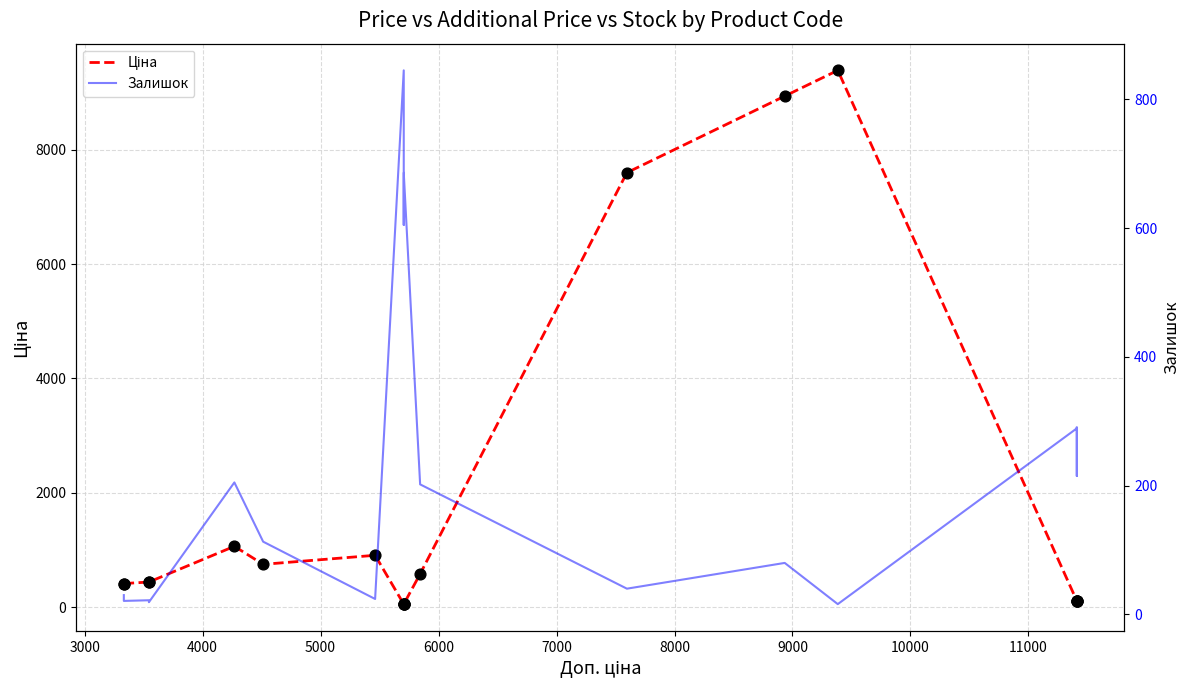

Which series has the largest total across all categories?

Ціна